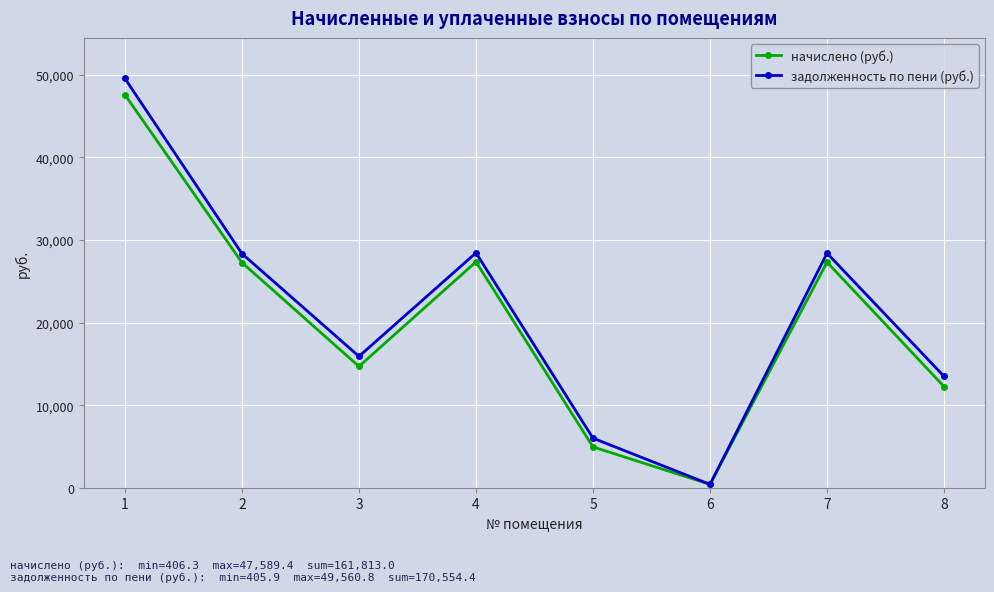

How many values in the начислено (руб.) series are below 27265?

4